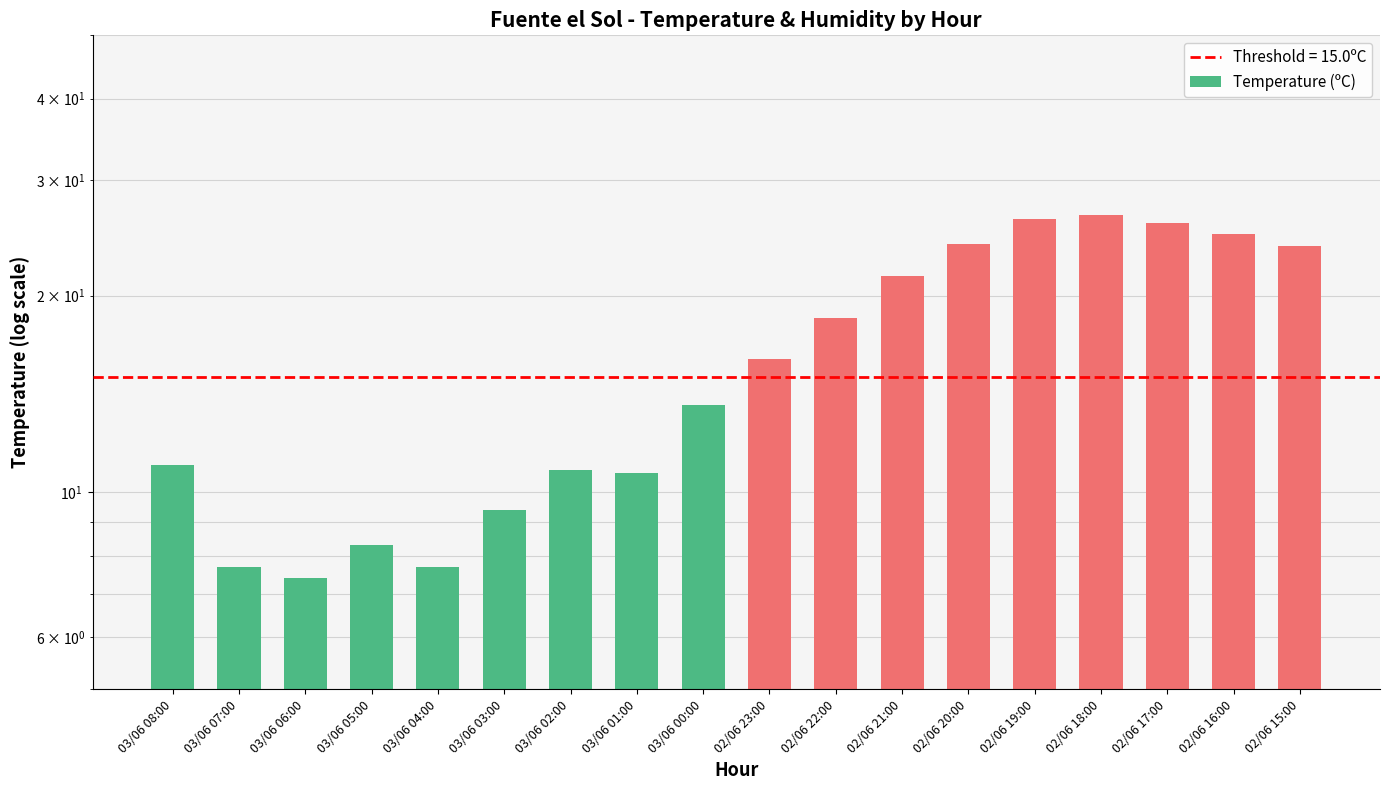

Which label corresponds to the smallest value in the chart?

03/06 06:00